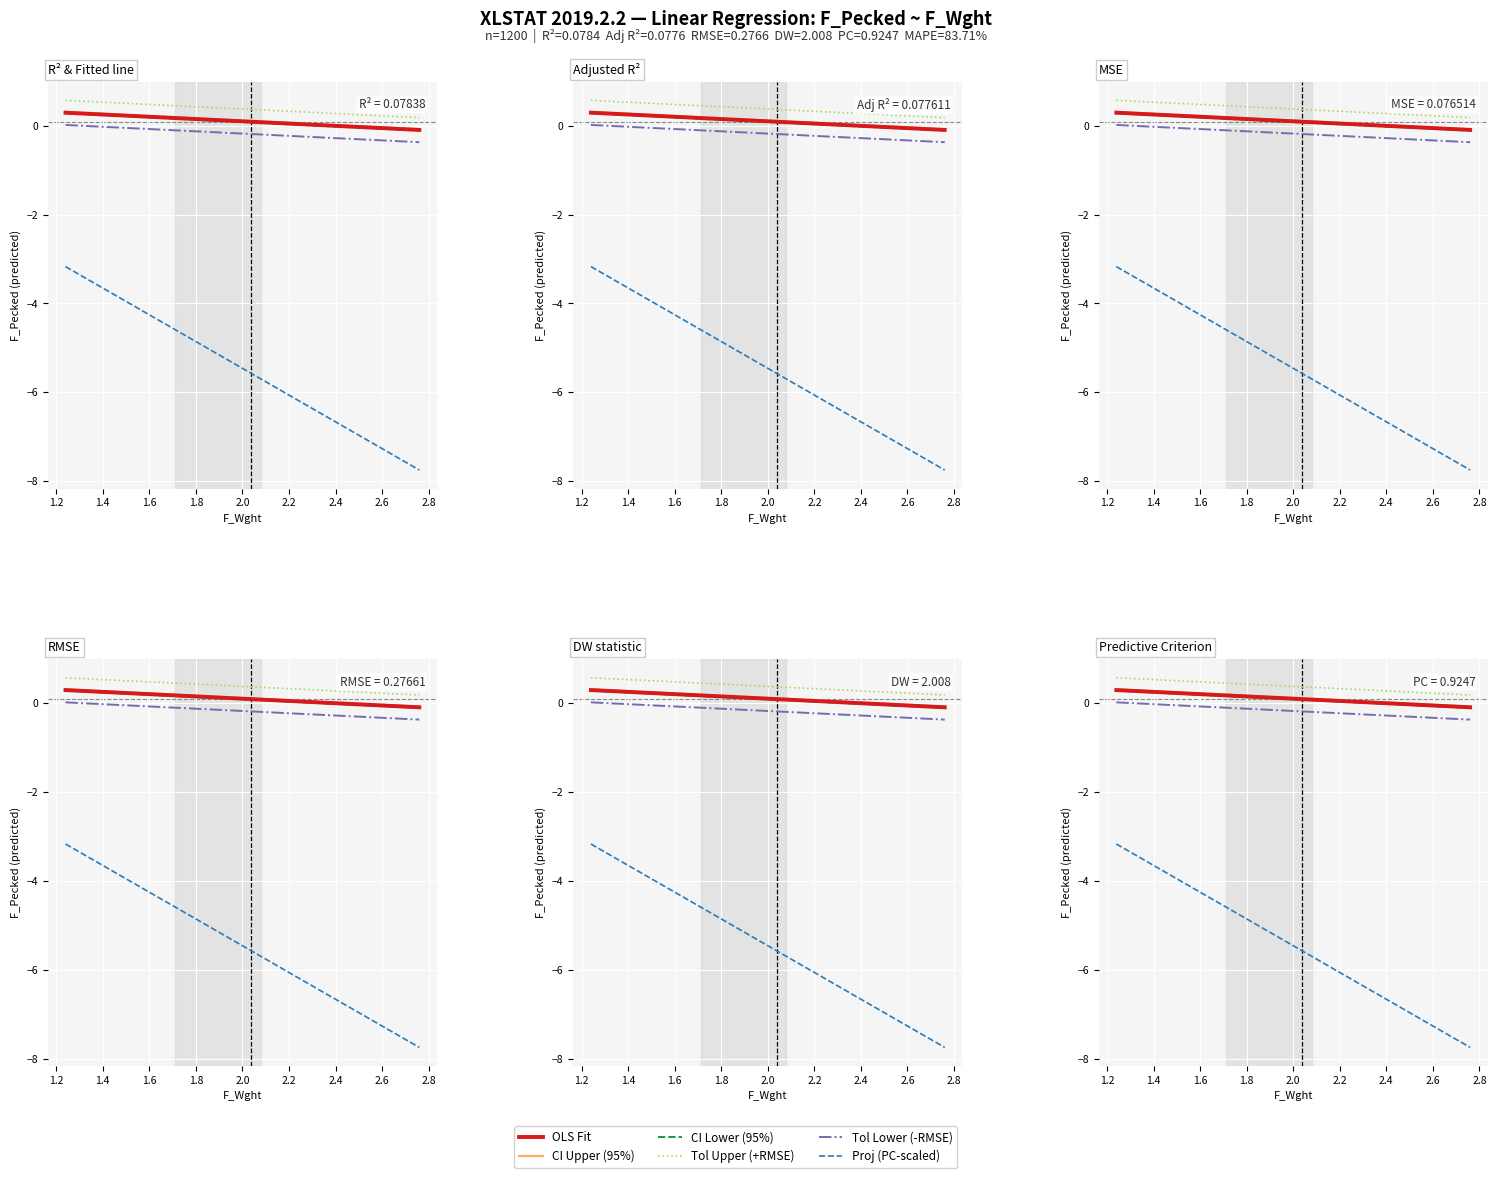

True or false: CI Upper (95%) has more than 1 interior local peaks.

False